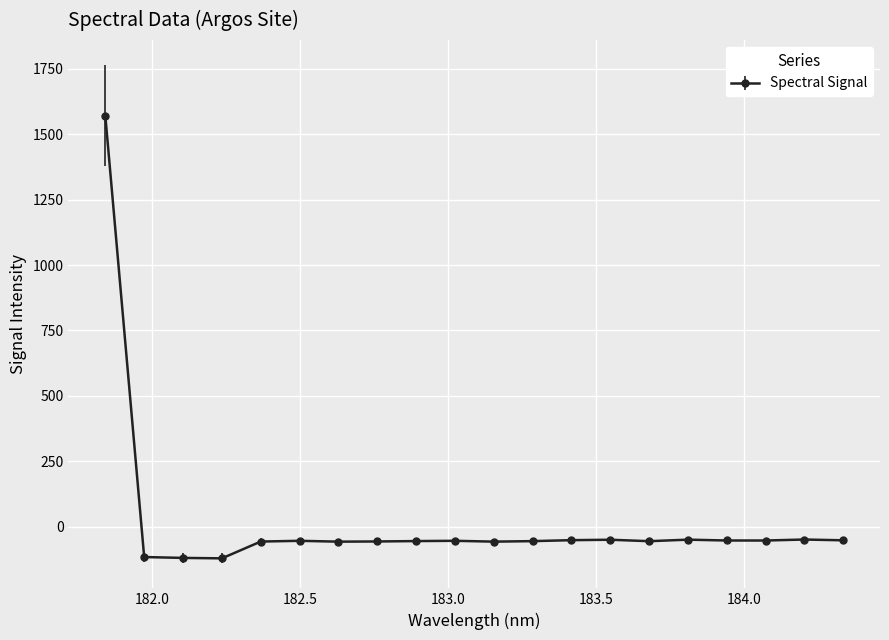

How many data points are less than -53?

12